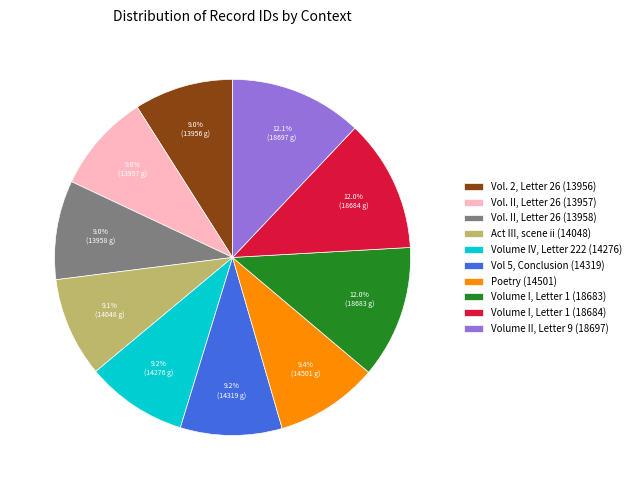

Does Volume I, Letter 1 (18683) account for over 50% of the chart?

No